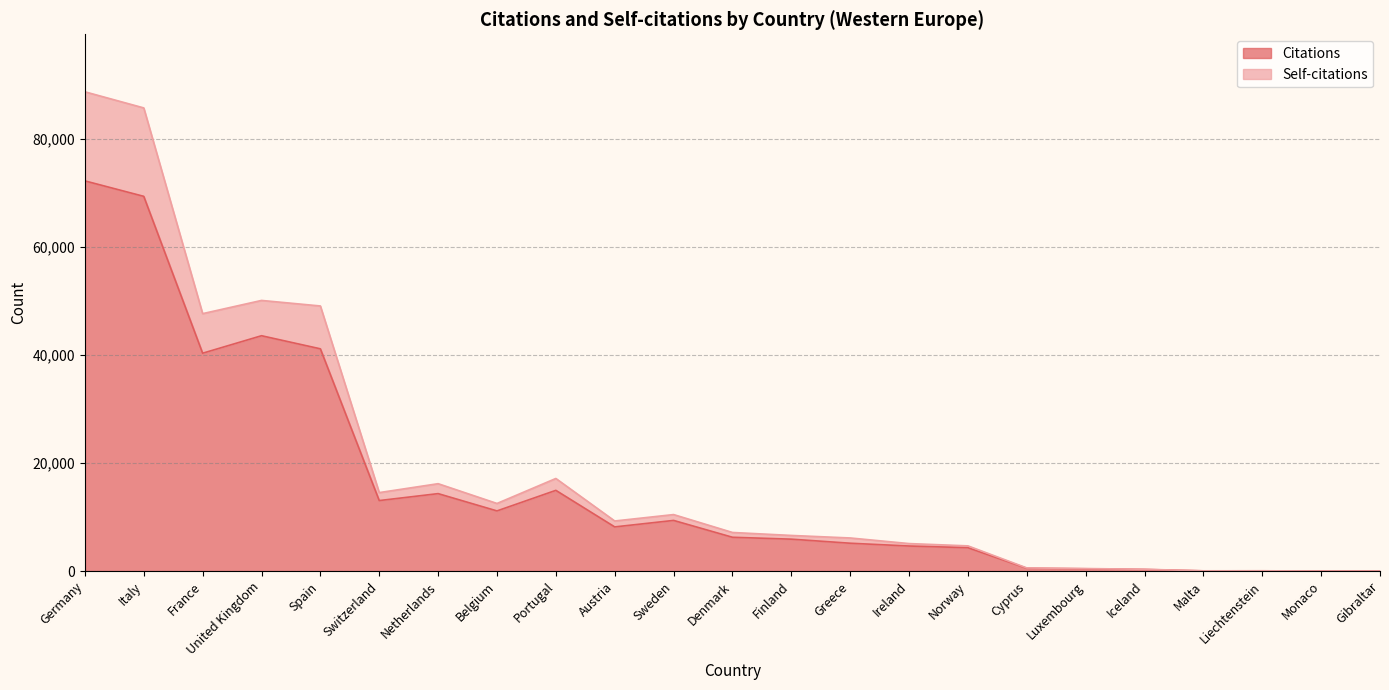

How many series are shown in this chart?

2